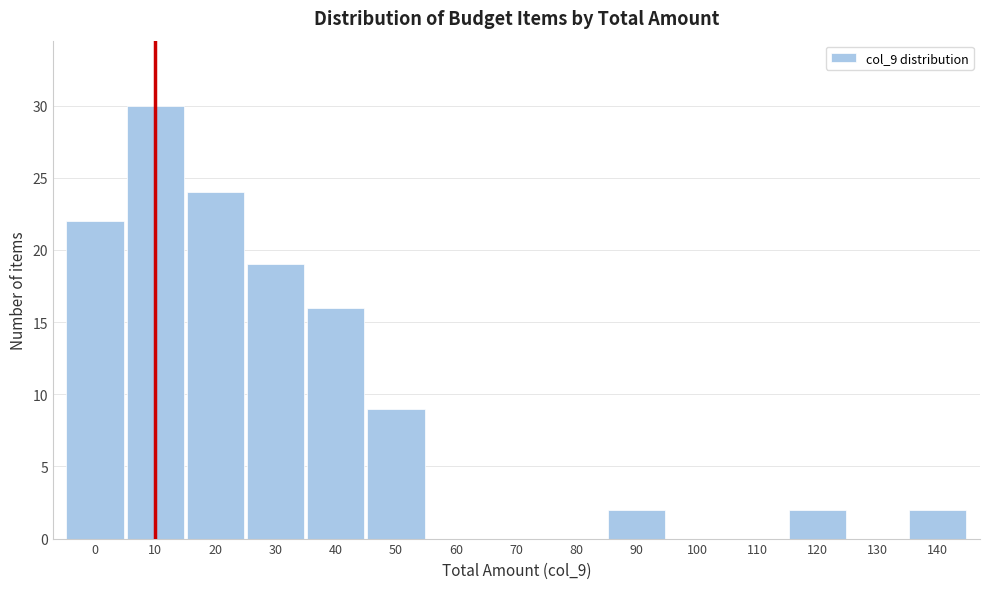

Reading left to right, transcribe all the data shown in this chart.

0=22	10=30	20=24	30=19	40=16	50=9	60=0	70=0	80=0	90=2	100=0	110=0	120=2	130=0	140=2